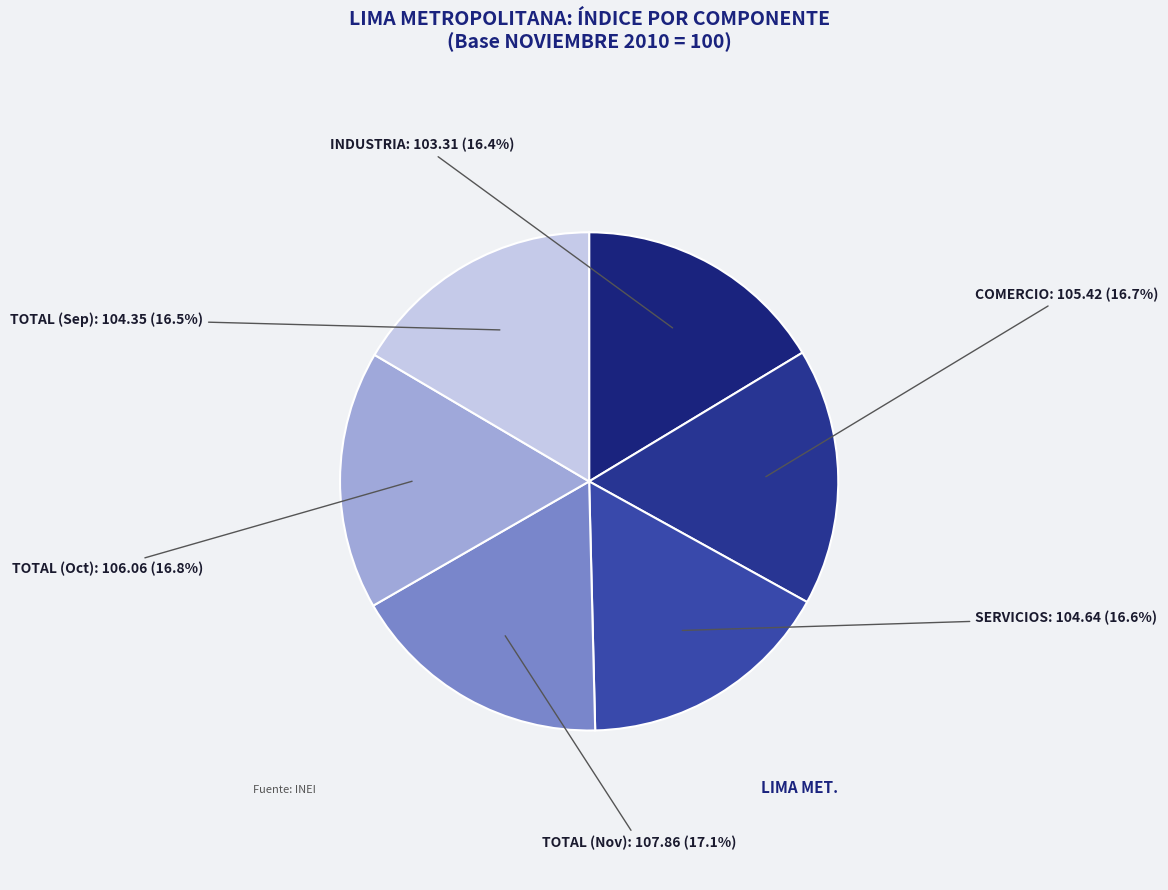

How many segments does this pie chart have?

6